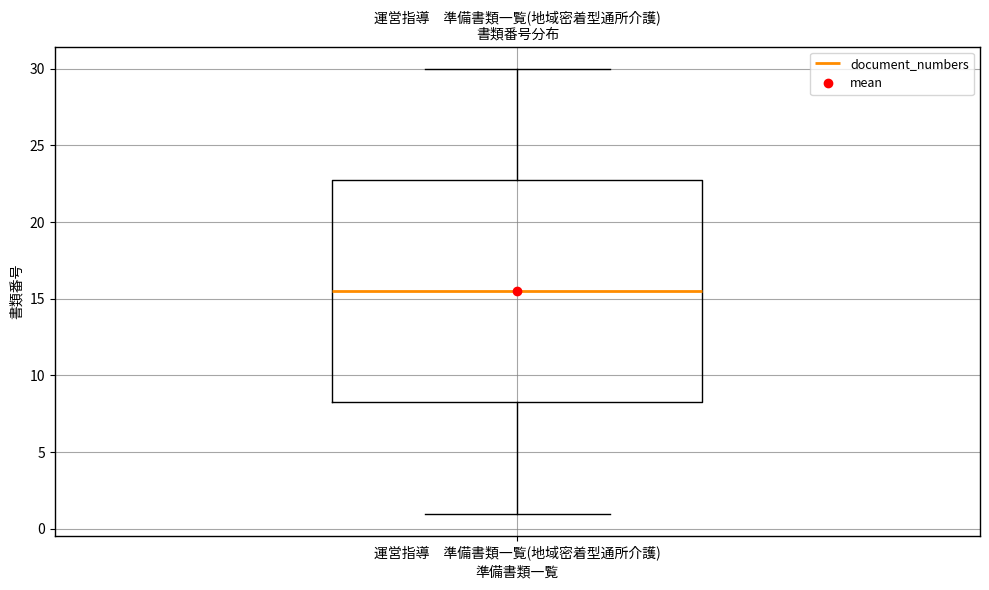

Where does the lower whisker of the box for 運営指導 準備書類一覧(地域密着型通所介護) end on the y-axis? The values are not printed on the chart, so give them approximately, as read against the axis.

1.0